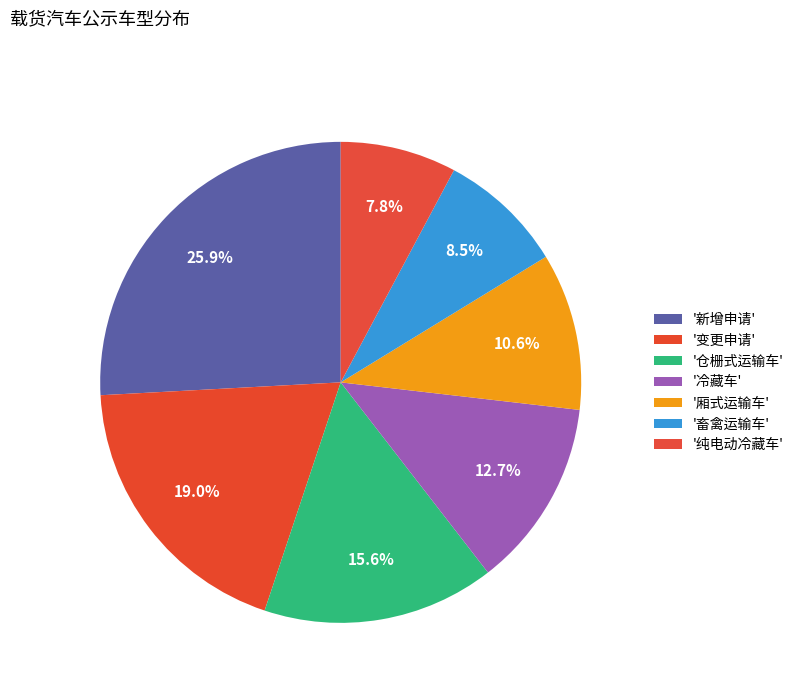

How many slices are in this pie chart?

7